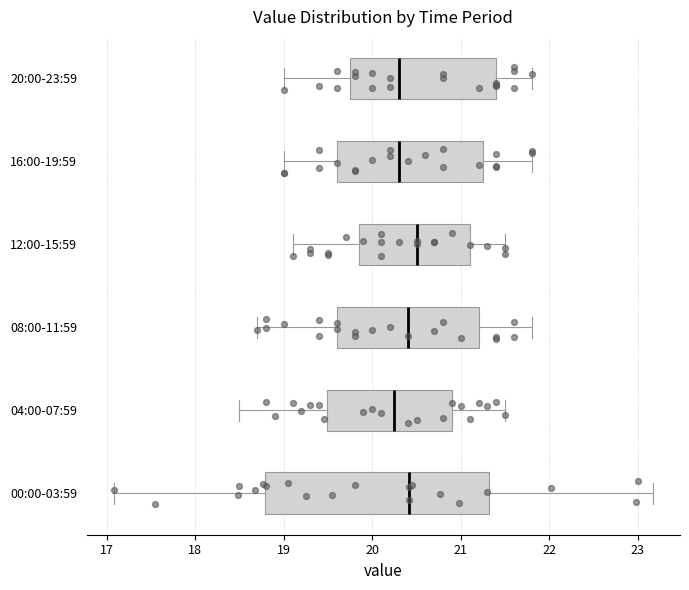

Reading bottom to top, read every box against the x-axis: the position of its median line, the range the box covers, and the ends of its whiskers. The values are not printed on the chart, so give them approximately, as read against the axis.

00:00-03:59: median 20.4, box 18.8 to 21.3, whiskers 17.1 to 23.2
04:00-07:59: median 20.3, box 19.5 to 20.9, whiskers 18.5 to 21.5
08:00-11:59: median 20.4, box 19.6 to 21.2, whiskers 18.7 to 21.8
12:00-15:59: median 20.5, box 19.9 to 21.1, whiskers 19.1 to 21.5
16:00-19:59: median 20.3, box 19.6 to 21.3, whiskers 19.0 to 21.8
20:00-23:59: median 20.3, box 19.8 to 21.4, whiskers 19.0 to 21.8